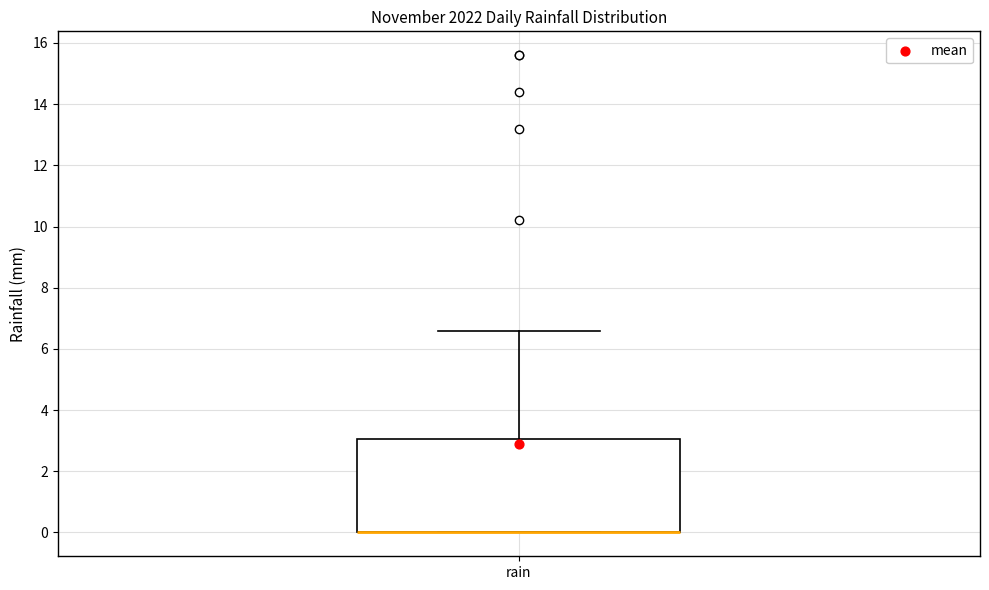

Where is the lower edge of the box for rain on the y-axis? The values are not printed on the chart, so give them approximately, as read against the axis.

0.0